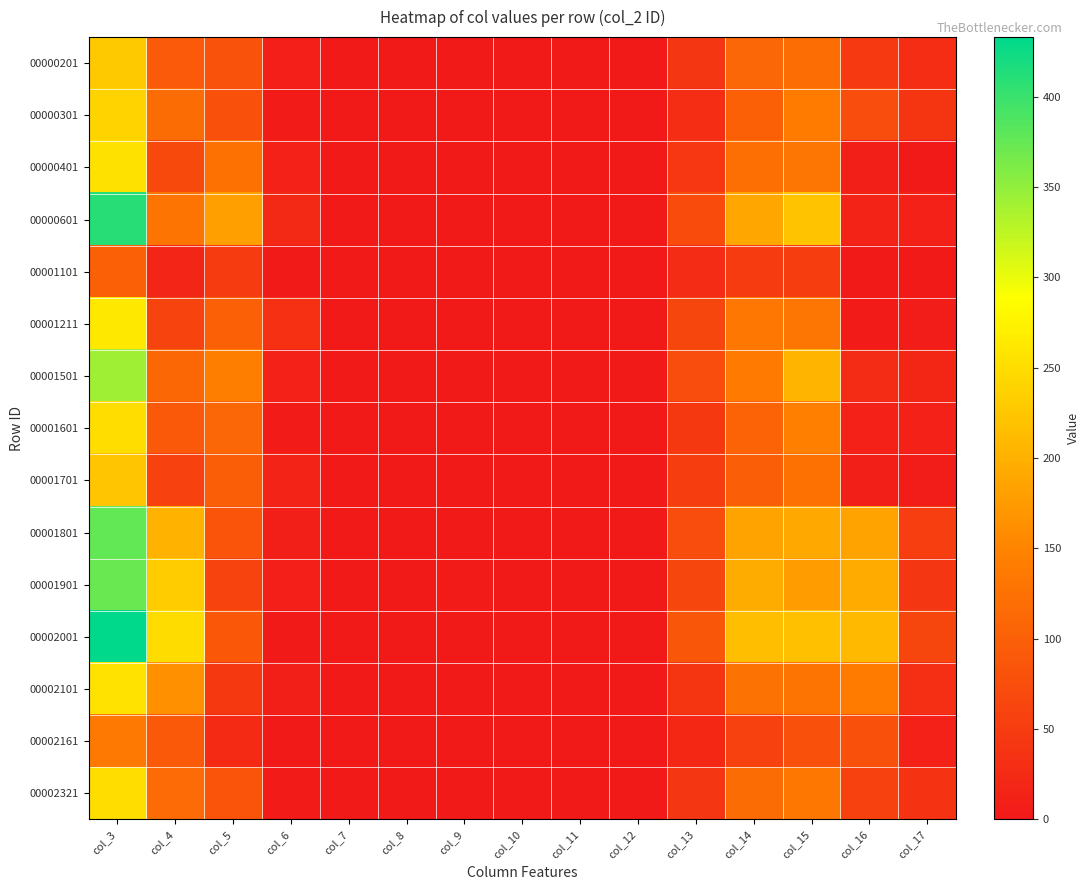

At how many categories does at least one series exceed 243?

2